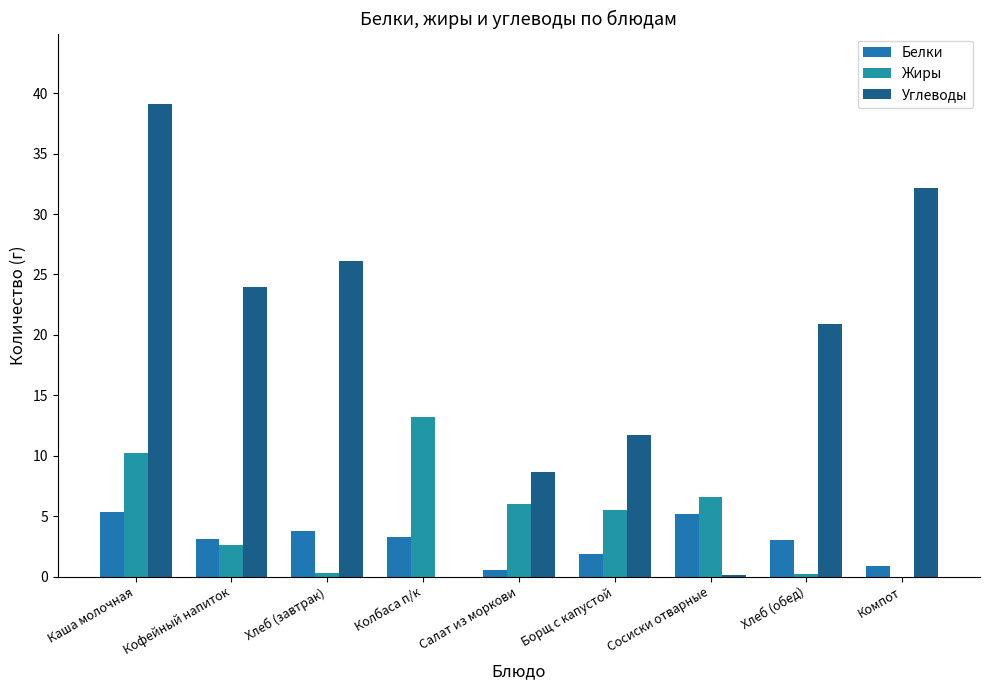

Reading left to right, list all the values displayed in this chart.

Белки: Каша молочная=5.4	Кофейный напиток=3.1	Хлеб (завтрак)=3.8	Колбаса п/к=3.3	Салат из моркови=0.5	Борщ с капустой=1.8	Сосиски отварные=5.2	Хлеб (обед)=3.0	Компот=0.9
Жиры: Каша молочная=10.2	Кофейный напиток=2.6	Хлеб (завтрак)=0.3	Колбаса п/к=13.2	Салат из моркови=6.0	Борщ с капустой=5.5	Сосиски отварные=6.6	Хлеб (обед)=0.2	Компот=0.0
Углеводы: Каша молочная=39.1	Кофейный напиток=24.0	Хлеб (завтрак)=26.1	Колбаса п/к=0.0	Салат из моркови=8.7	Борщ с капустой=11.7	Сосиски отварные=0.1	Хлеб (обед)=20.9	Компот=32.1